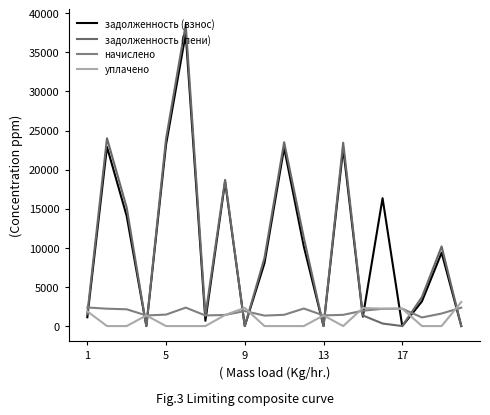

Is this an area chart (filled region under the line)?

No